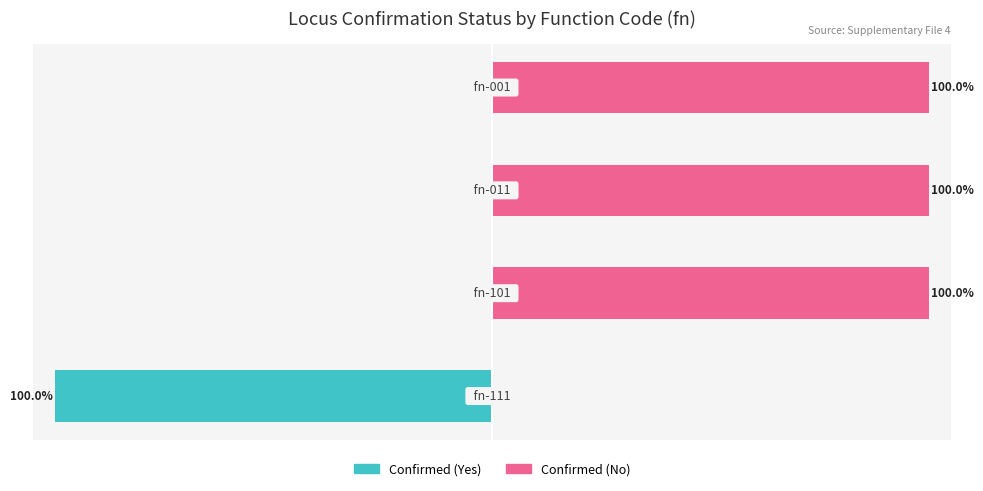

What is the difference between the maximum and minimum values in the Confirmed (No) series?

100